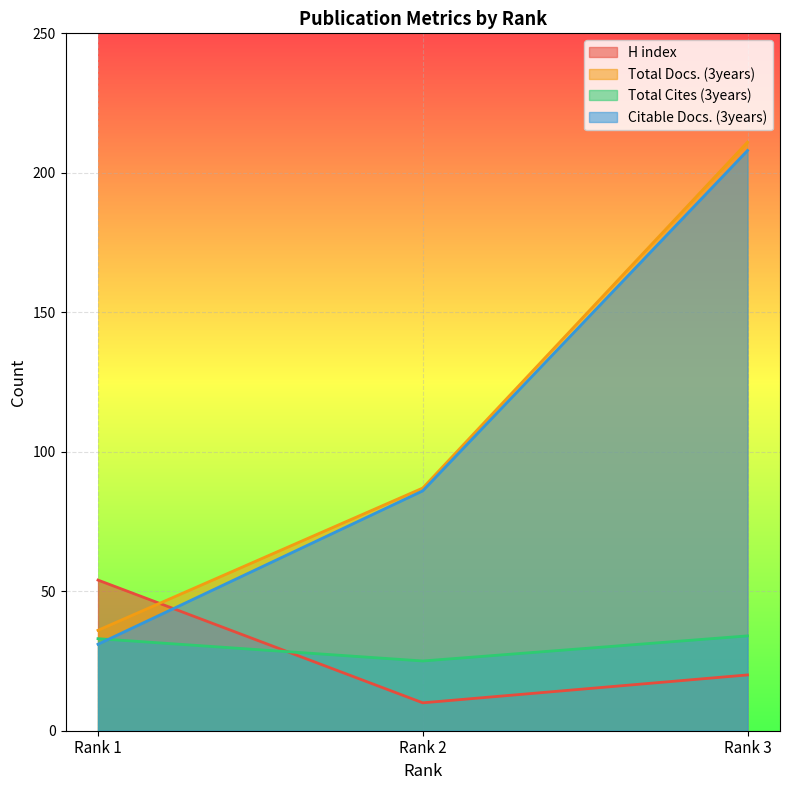

How many lines are shown in the chart?

4